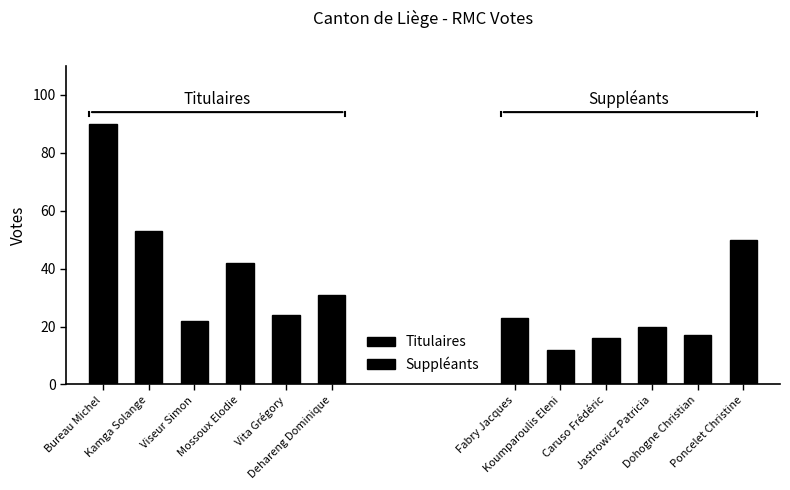

What is the value of the Suppléants bar at the 4th from the left?

20